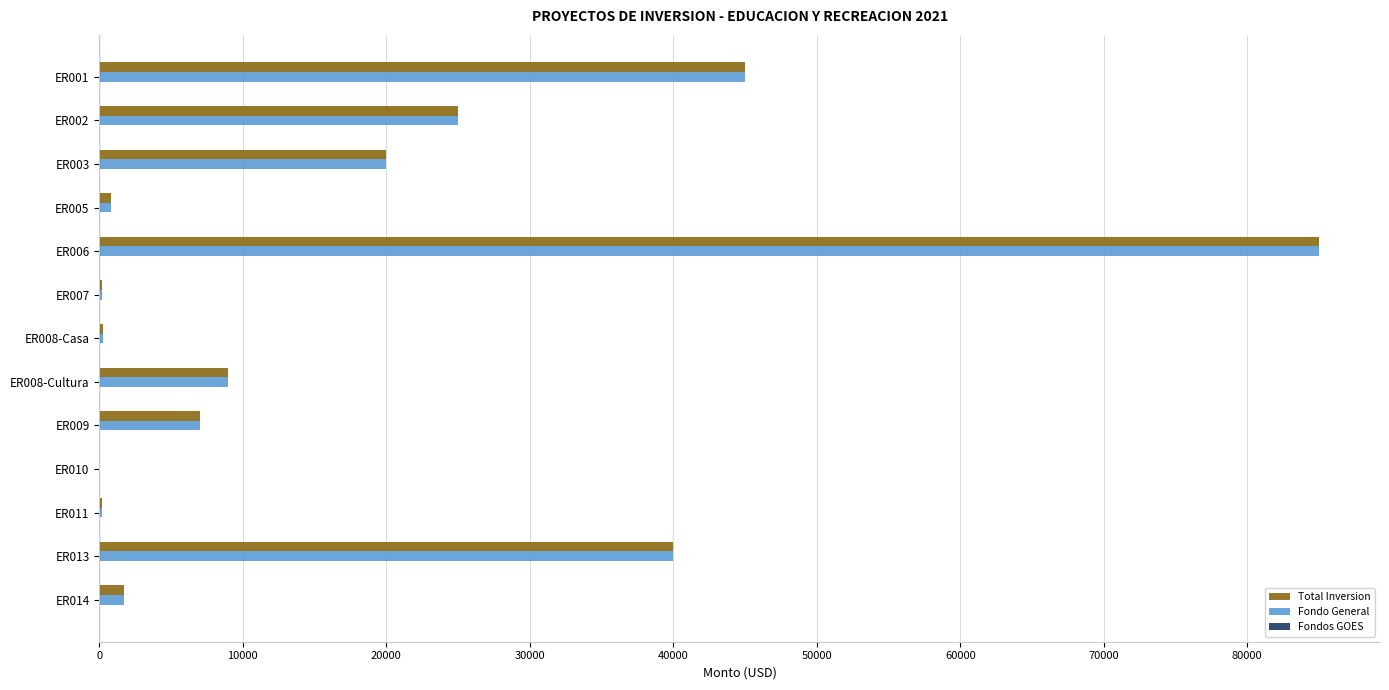

What is the sum of all Fondo General values?

234223.4